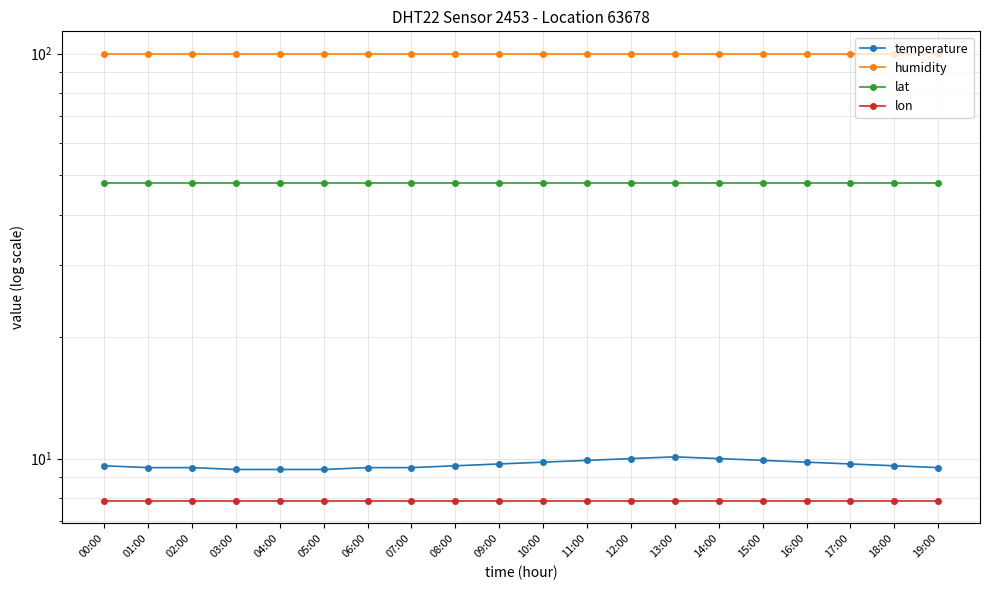

Which has a higher value, 05:00 or 17:00?

17:00